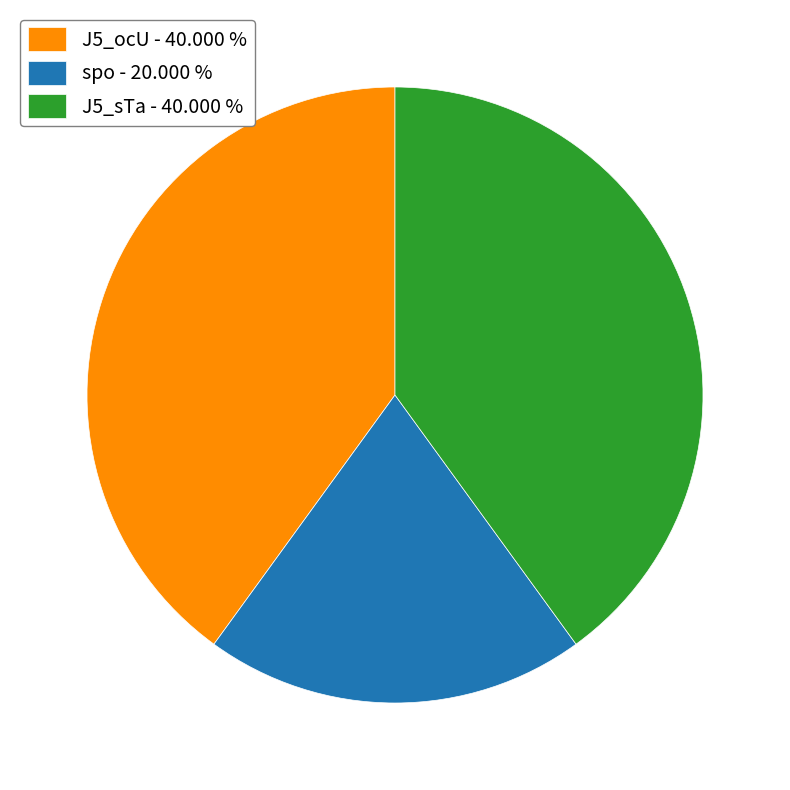

What is the ratio of the value at J5_ocU to the value at spo?

2.0